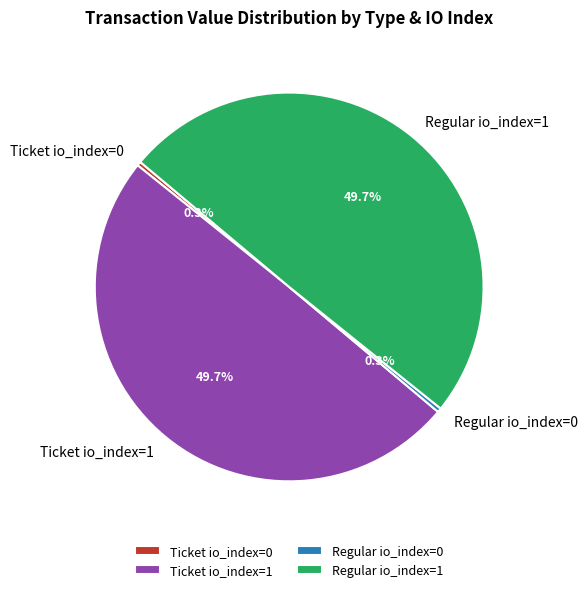

What portion of the pie excludes Regular io_index=0?

99.7%